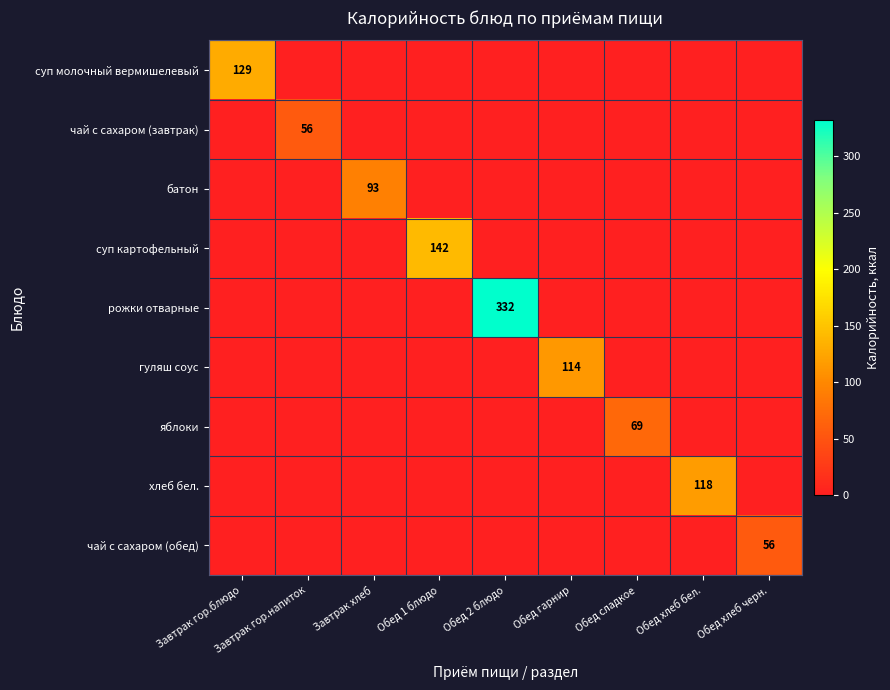

At which category is the sum across all series the highest?

Обед 2 блюдо